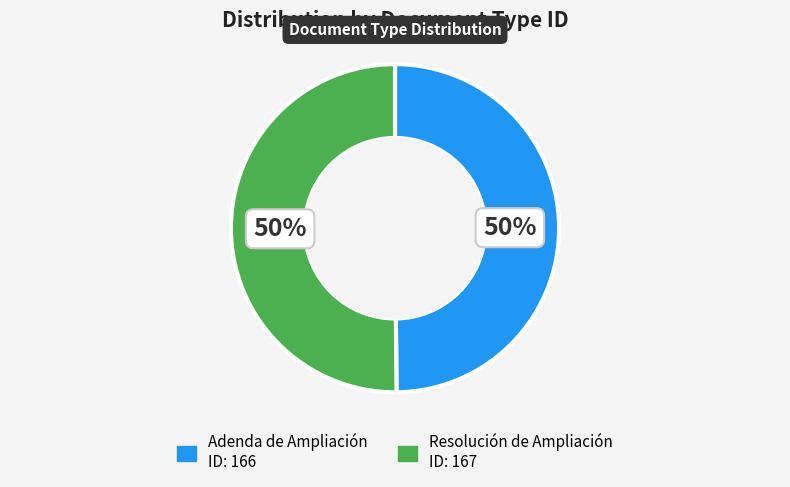

What is the ratio of the value at Adenda de Ampliación to the value at Resolución de Ampliación?

1.0